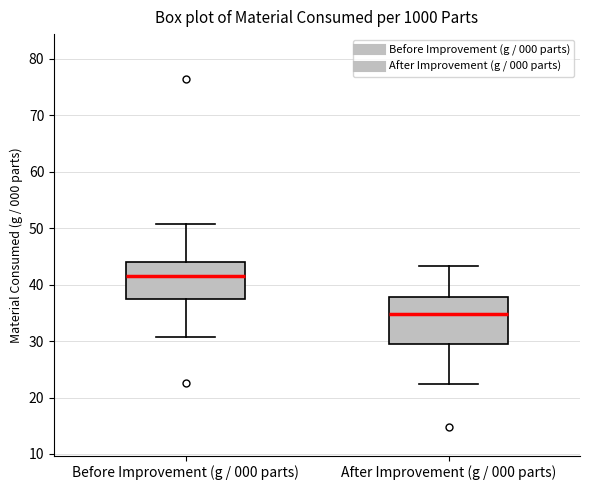

Which box is the tallest, from its lower edge to its upper edge?

After Improvement (g / 000 parts)